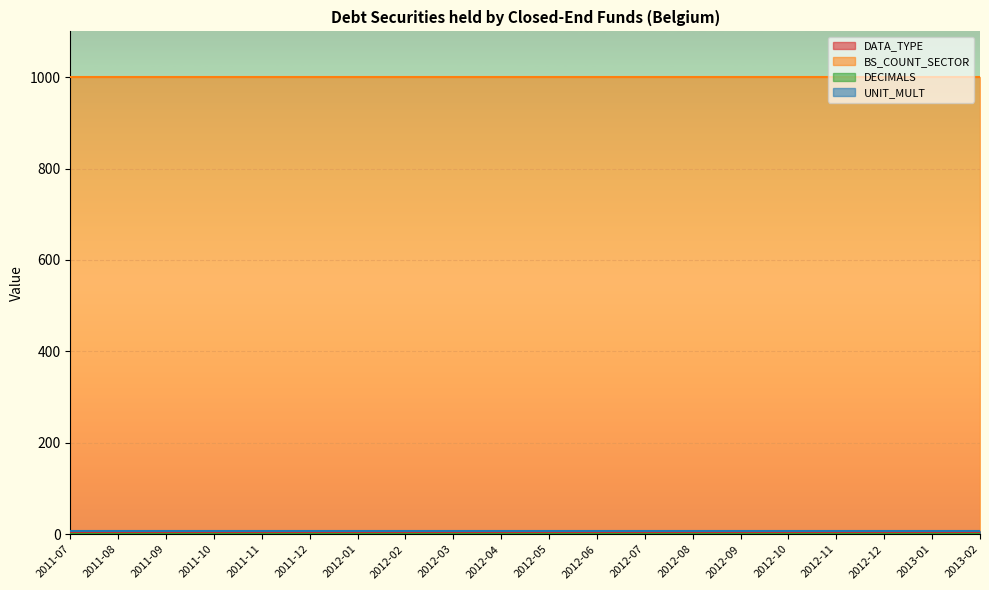

What is the total value across all series at 2012-03?

1010